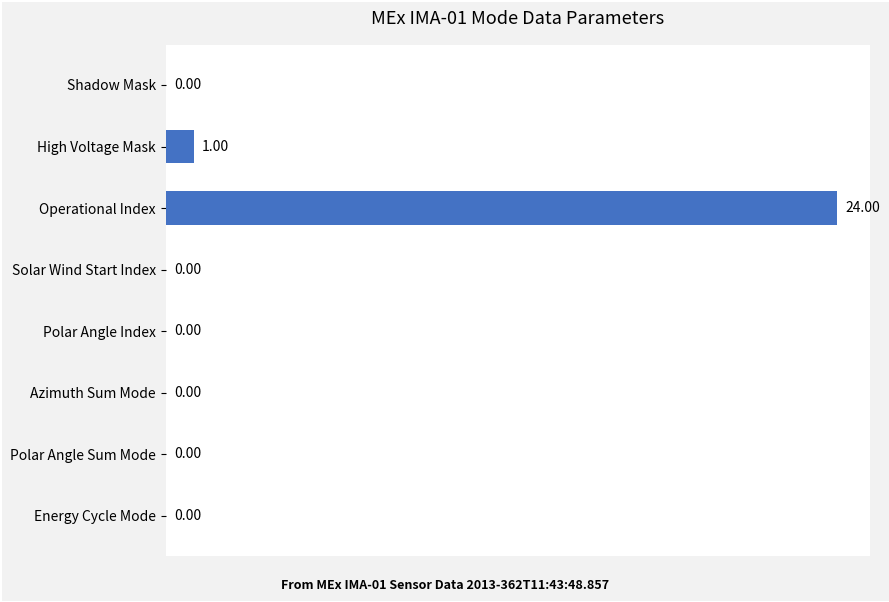

What is the average value?

3